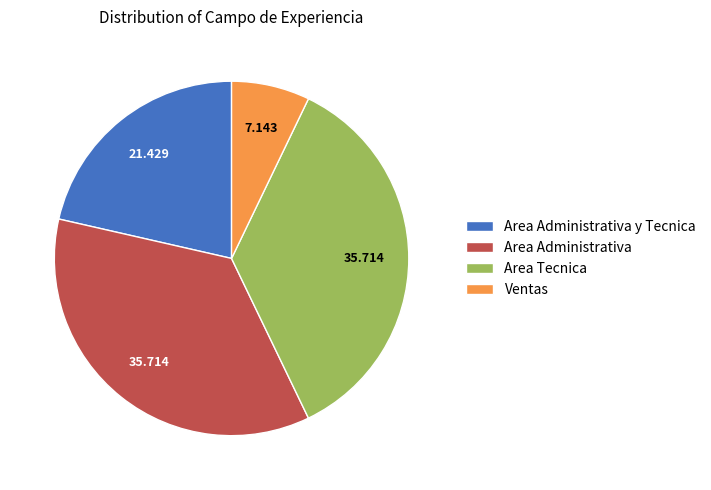

True or false: Ventas accounts for 7% of the total.

True